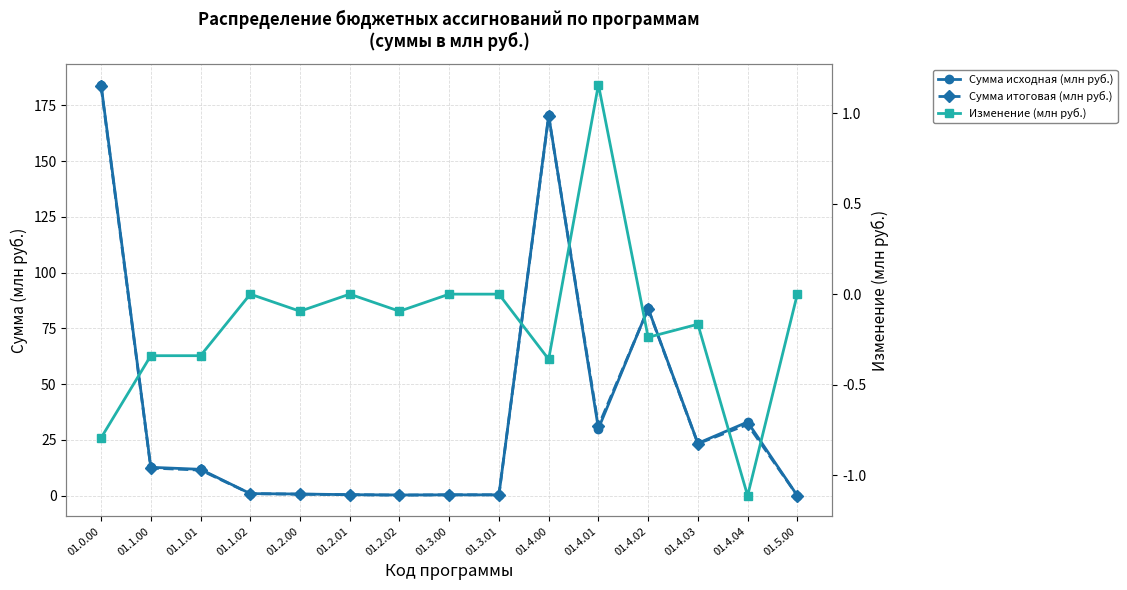

The Сумма итоговая (млн руб.) series shows 170.1 at 01.4.00. True or false?

True